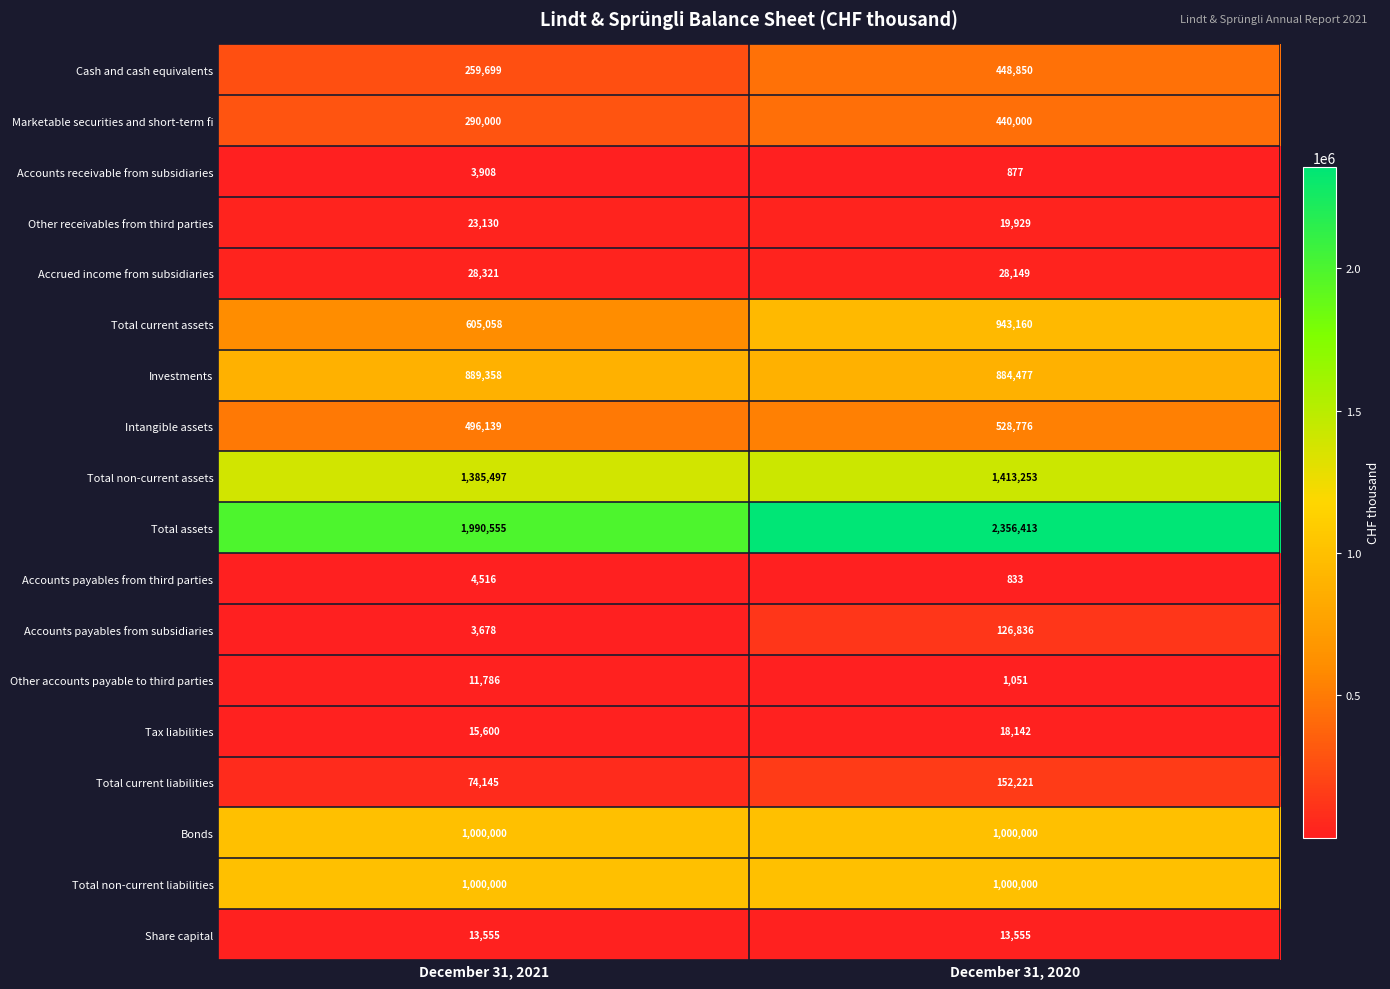

True or false: Total current liabilities has a value of 50094 at December 31, 2021.

False